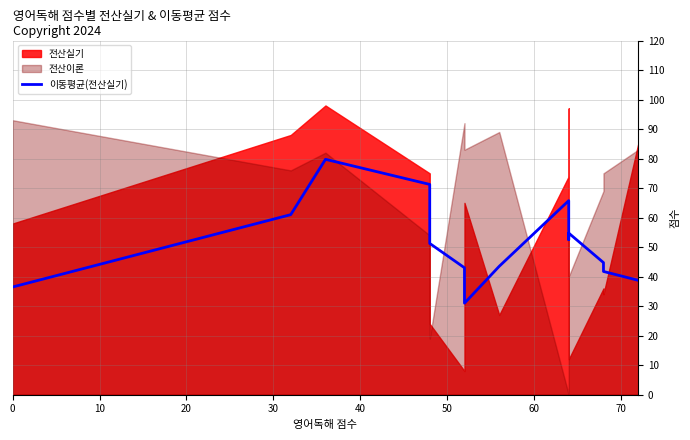

Does the chart have visible grid lines?

Yes